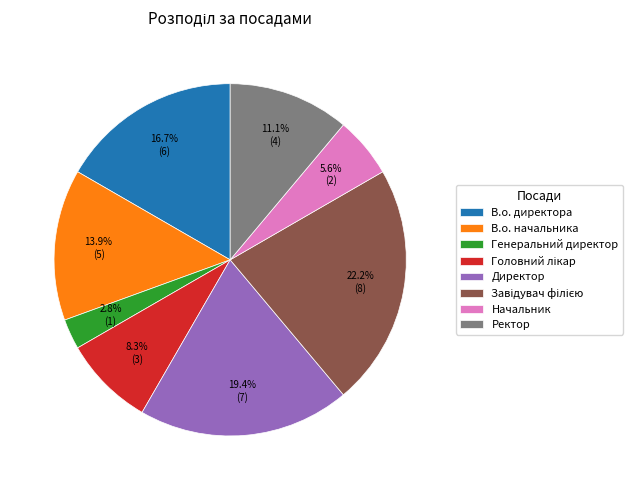

How many segments does this pie chart have?

8